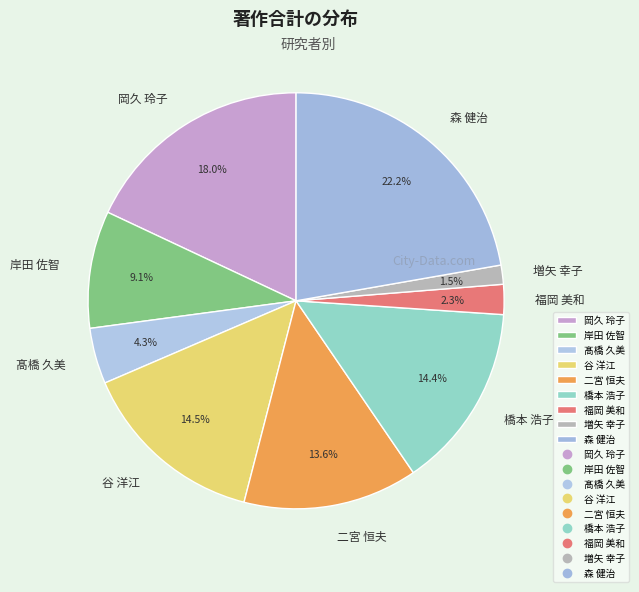

To the nearest percent, what percentage of the pie is 橋本 浩子?

14%